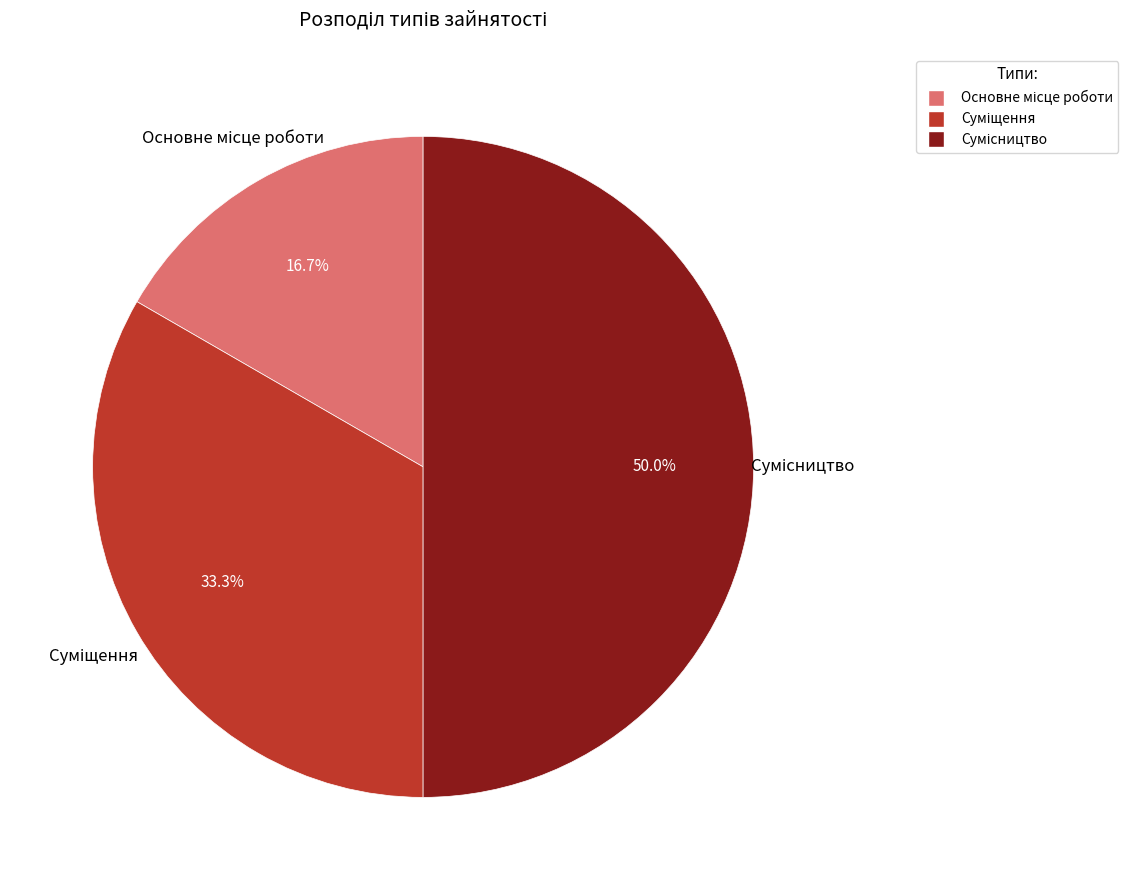

How many segments does this pie chart have?

3